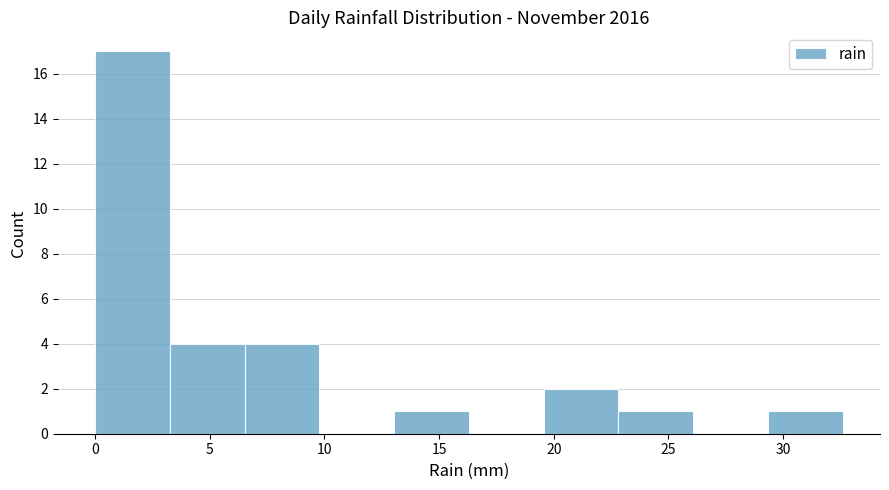

Reading left to right, list every bar in this chart as the range it spans on the x-axis followed by its height. Neither the bar edges nor the heights are printed on the chart, so give them approximately, as read against the axes.

0.0 to 3.5: 17
3.5 to 6.5: 4
6.5 to 10.0: 4
10.0 to 13.0: 0
13.0 to 16.5: 1
16.5 to 19.5: 0
19.5 to 23.0: 2
23.0 to 26.0: 1
26.0 to 29.5: 0
29.5 to 32.5: 1